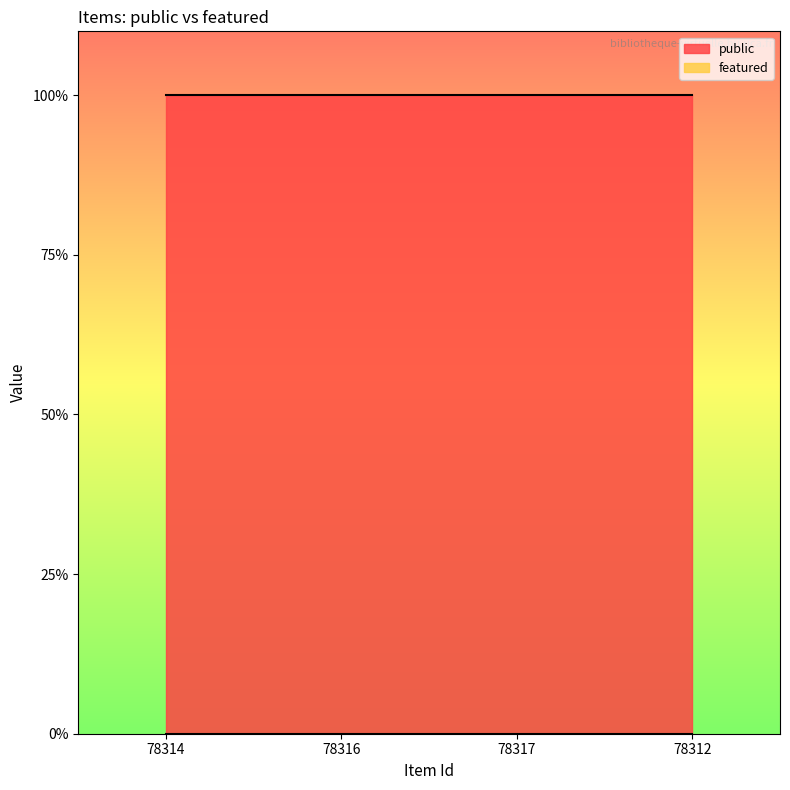

The featured series shows 0 at 78316. True or false?

True